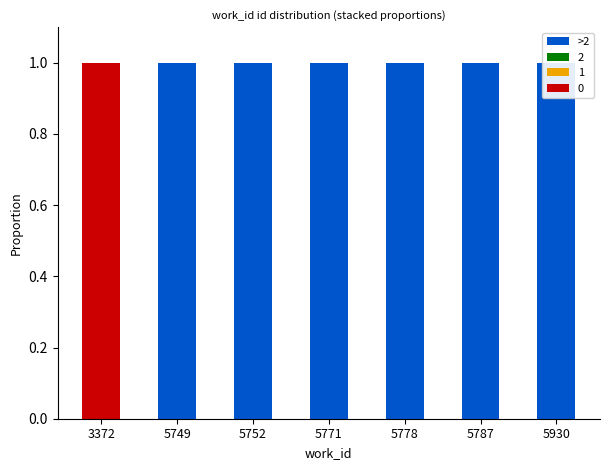

Rank the categories by value from highest to lowest.

5749, 5752, 5771, 5778, 5787, 5930, 3372